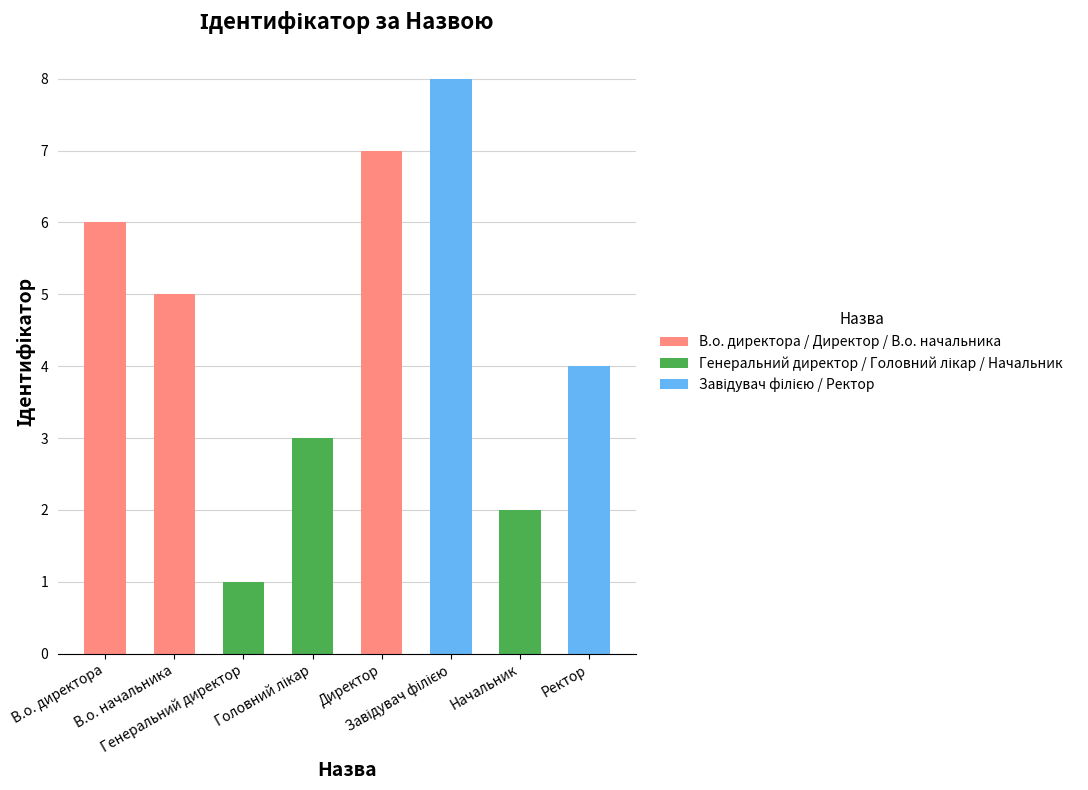

How many data points are less than 5?

4